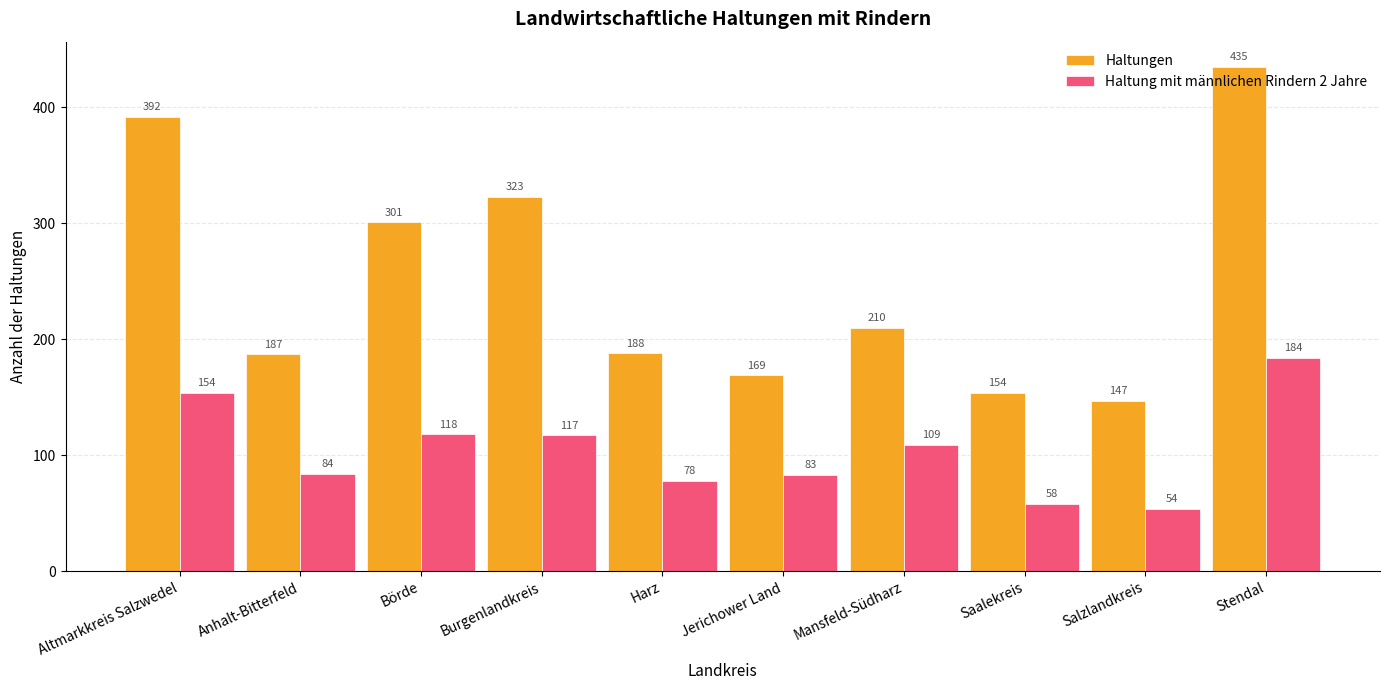

At which label does Haltungen first exceed 210?

Altmarkkreis Salzwedel